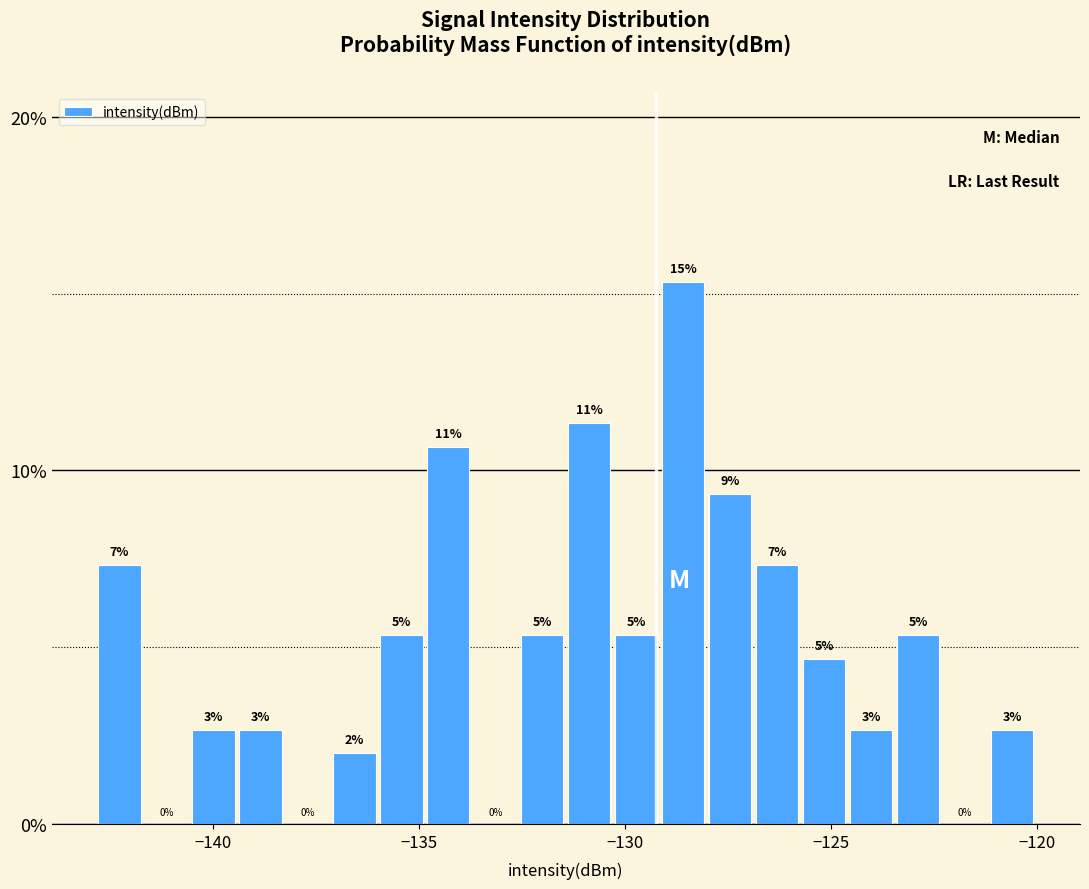

Around what value on the x-axis is the tallest bar? Give the approximate position of its centre, as read against the axis.

-128.5